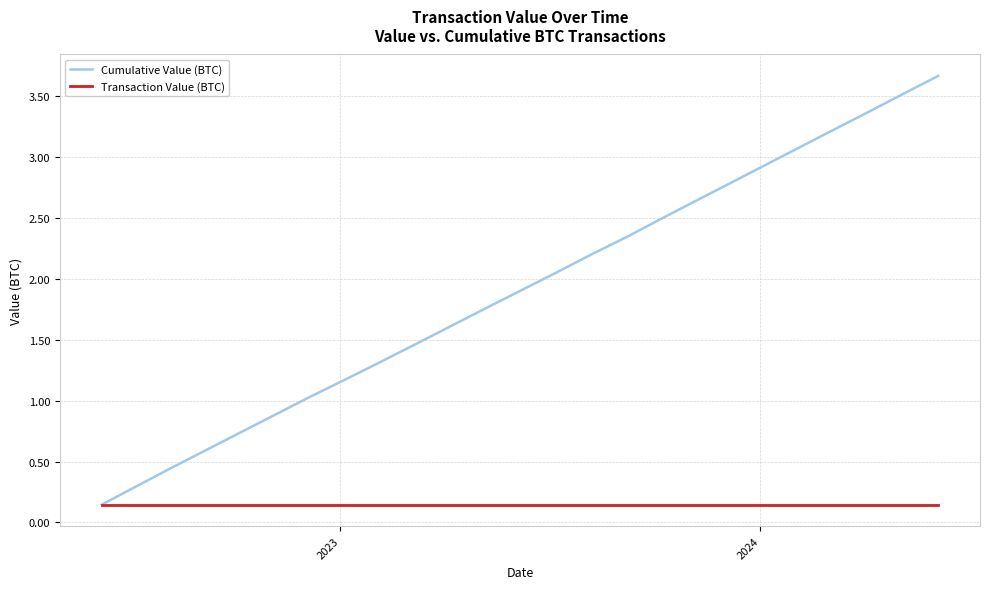

What are all the series names shown in the legend?

Cumulative Value (BTC), Transaction Value (BTC)